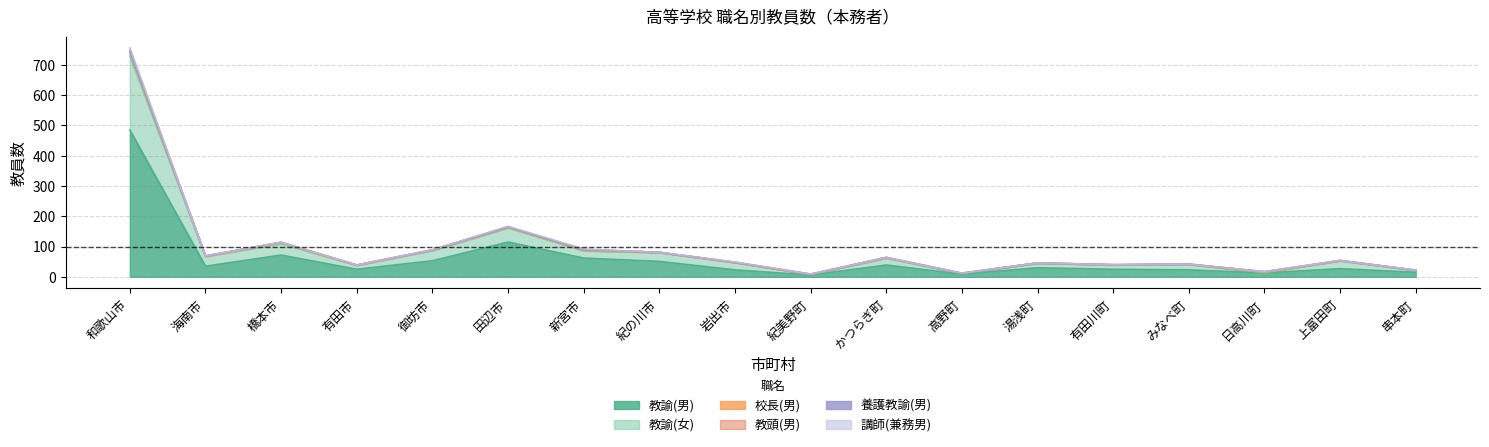

Which series has the largest total across all categories?

教諭(男)